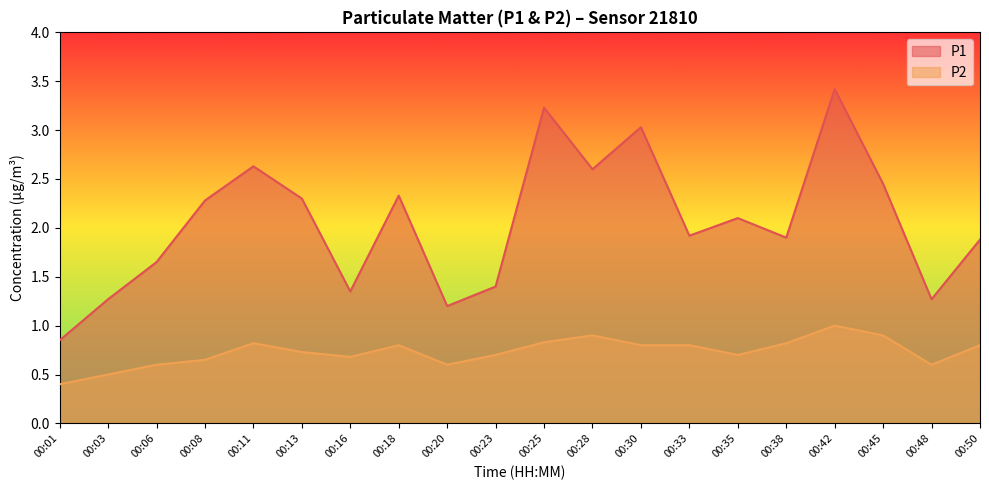

What are all the series names shown in the legend?

P1, P2